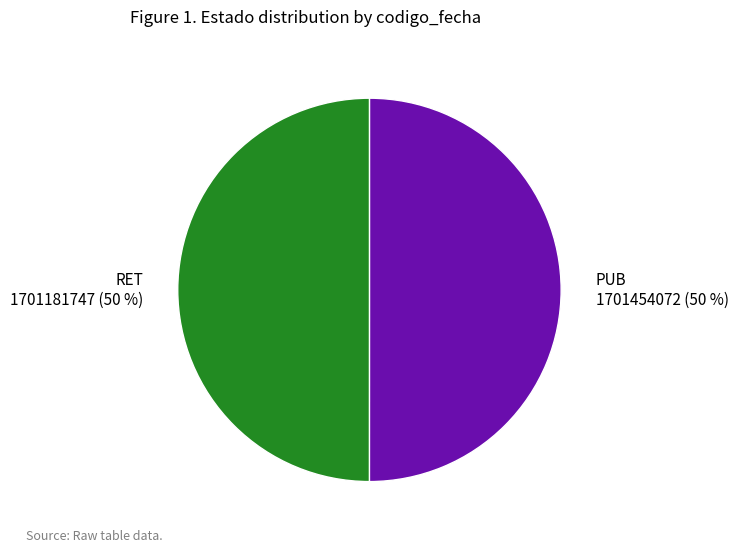

To the nearest percent, what is the average slice percentage?

50%